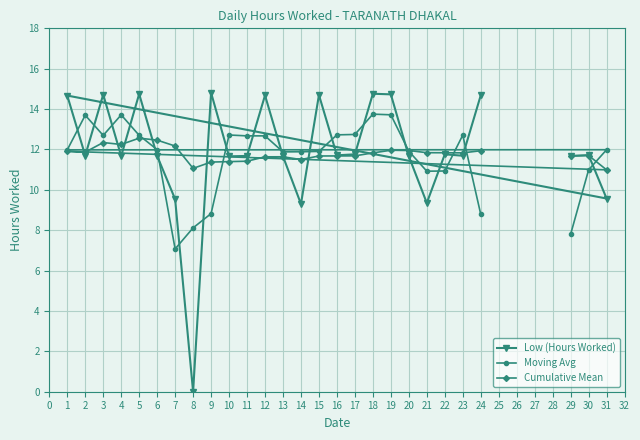

How many lines are shown in the chart?

3